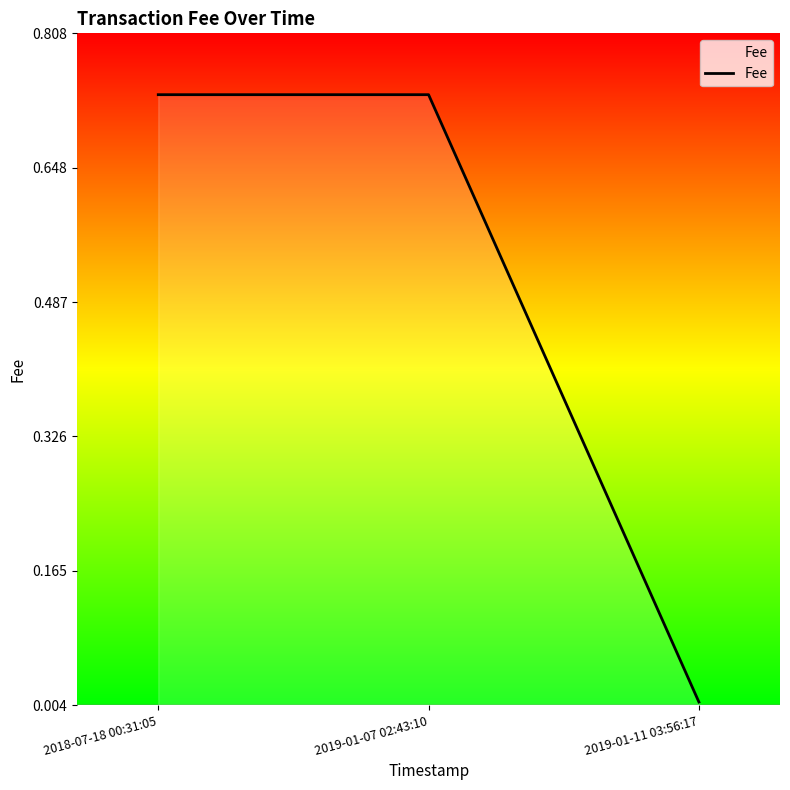

Between 2019-01-11 03:56:17 and 2018-07-18 00:31:05, which is larger?

2018-07-18 00:31:05